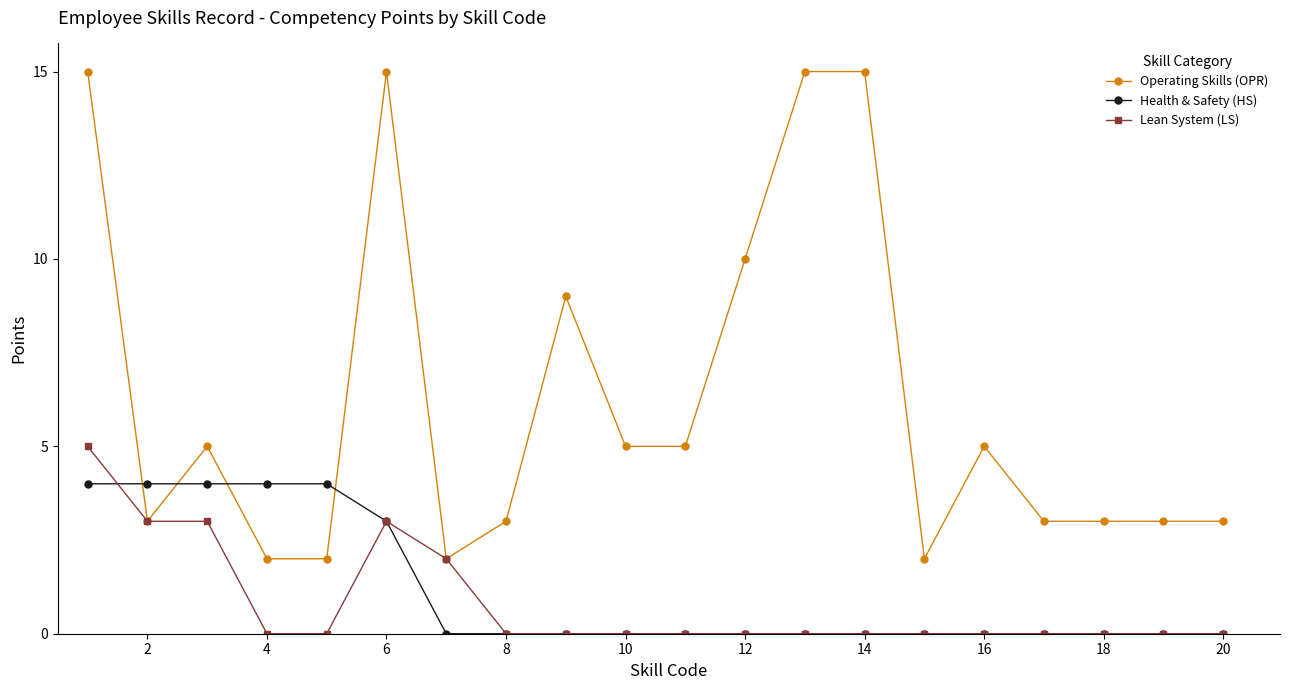

How many lines are shown in the chart?

3